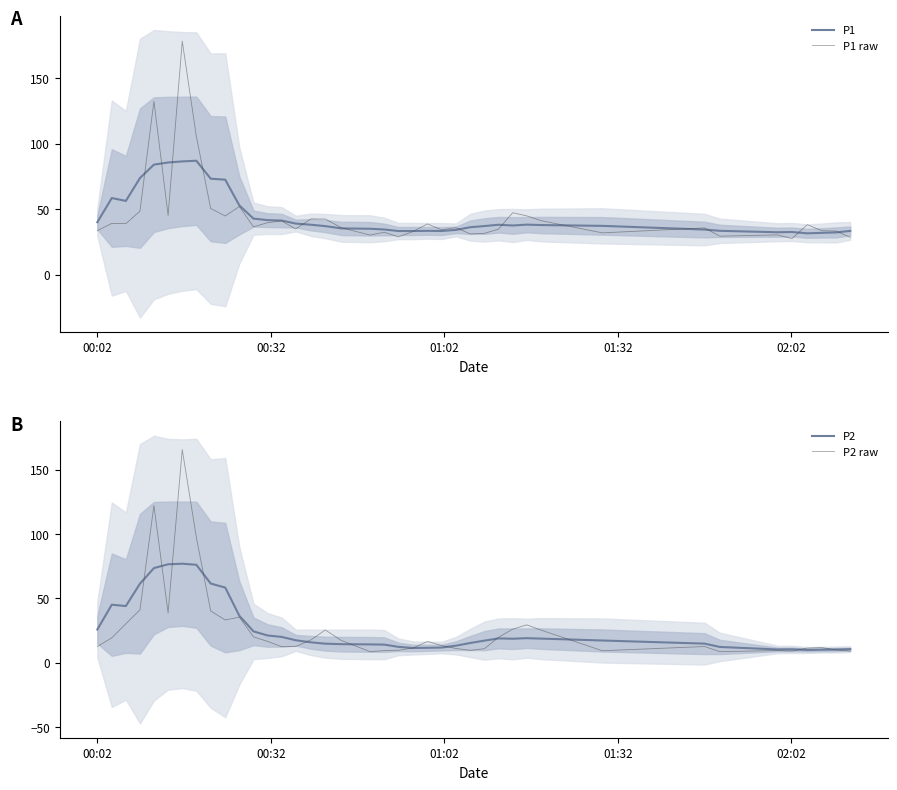

What is the maximum value for P1 raw?

178.3